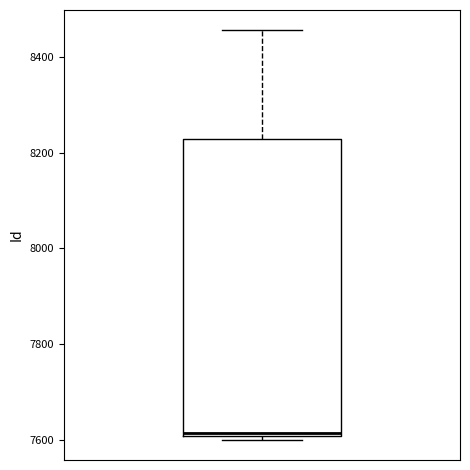

Where does the median line of the box sit on the y-axis? The values are not printed on the chart, so give them approximately, as read against the axis.

7620